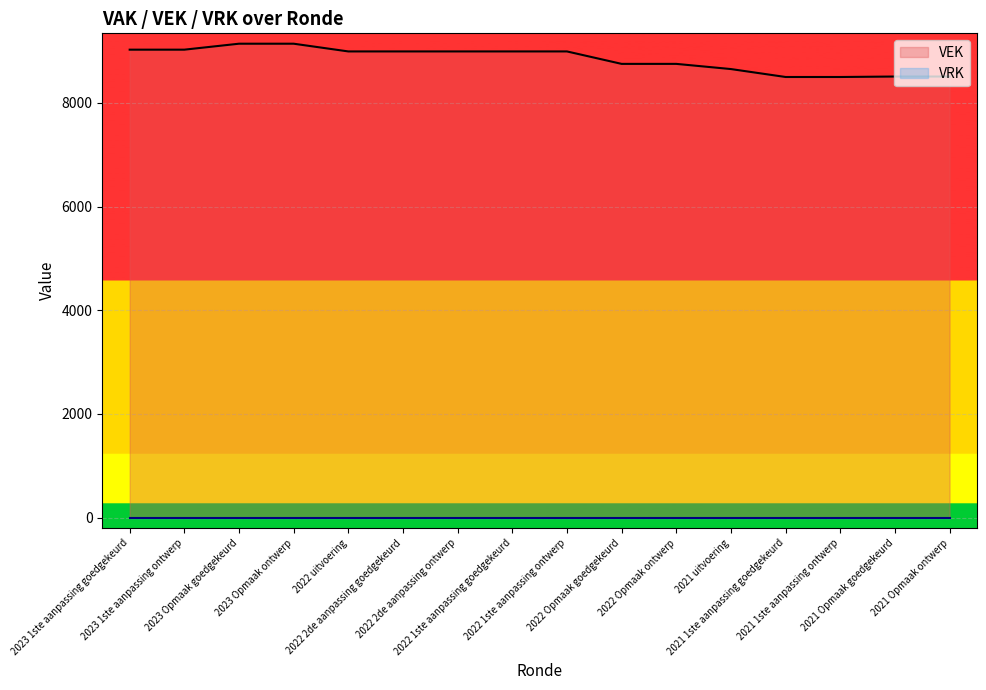

Does the chart display data point markers on the line(s)?

No